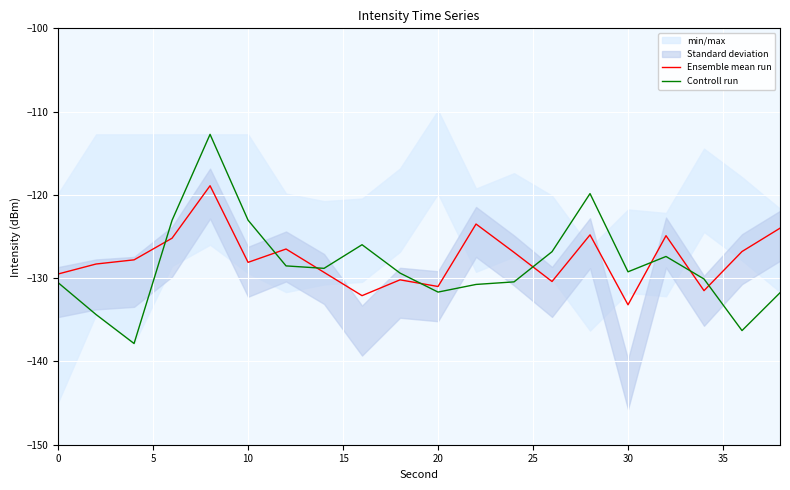

Which series has the widest spread of values?

Controll run